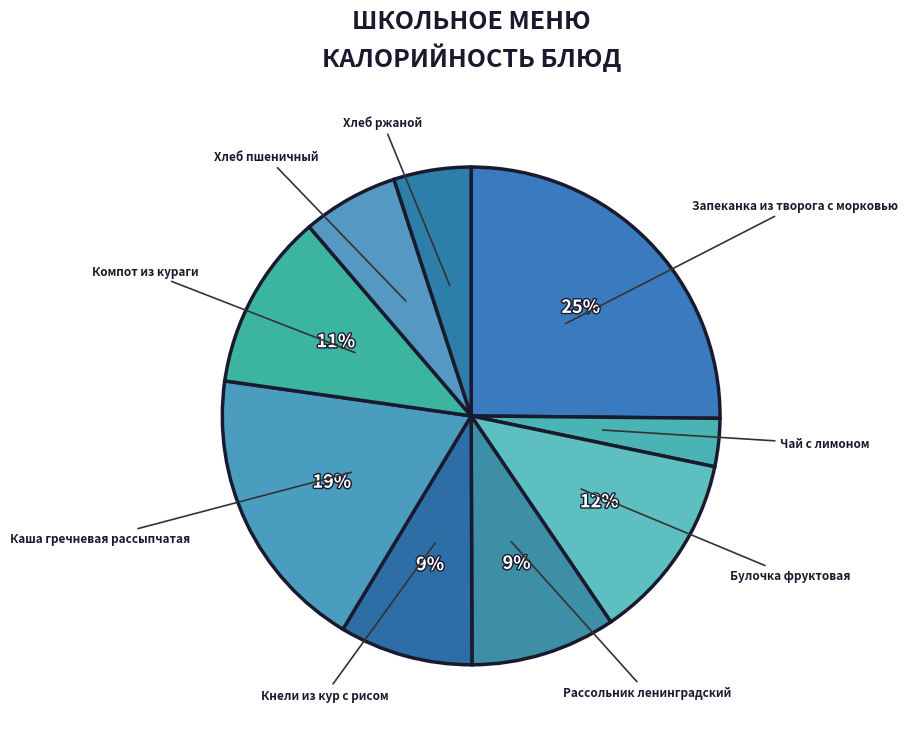

Does Чай с лимоном represent more than half of the total?

No